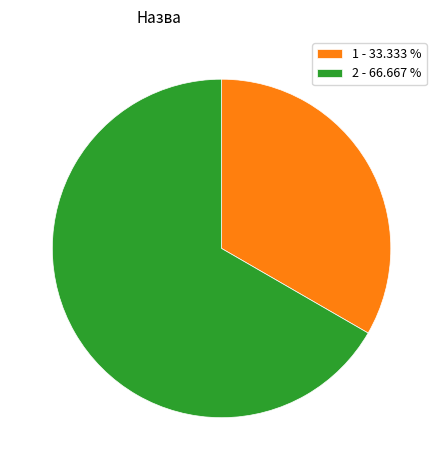

Is the sum of 1 - 33.333 % and 2 - 66.667 % greater than half?

Yes